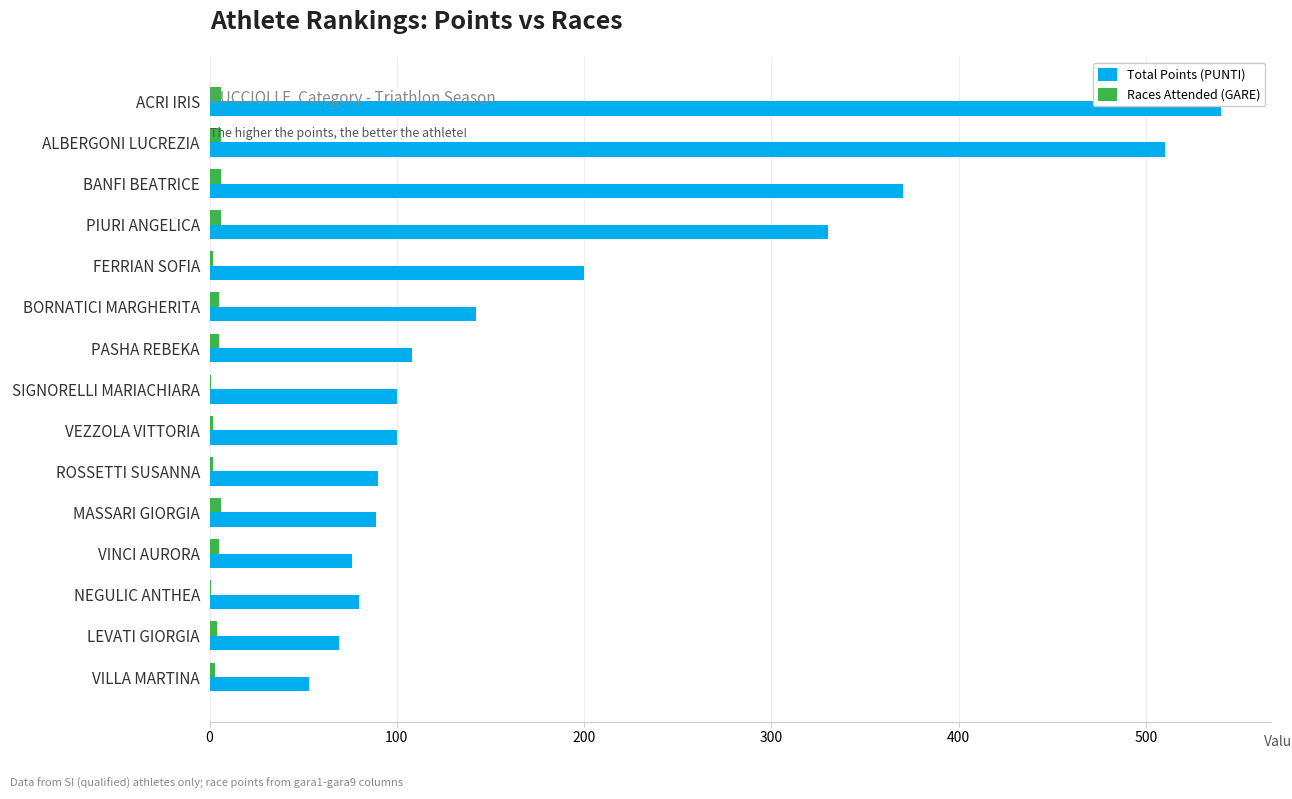

Which series changed the most between PIURI ANGELICA and MASSARI GIORGIA?

Total Points (PUNTI)